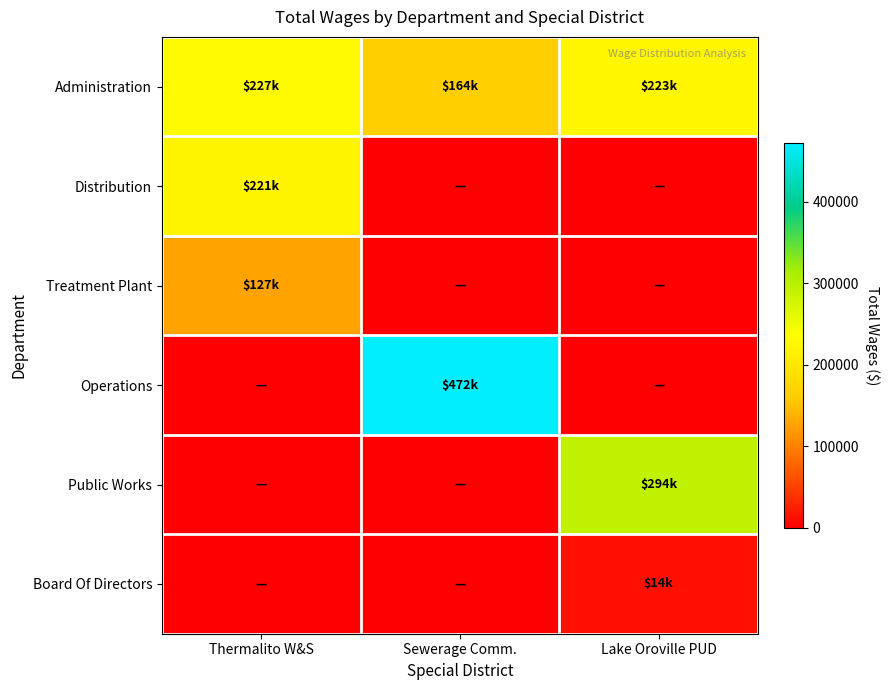

Which series changed the most between Sewerage Comm. and Lake Oroville PUD?

Operations